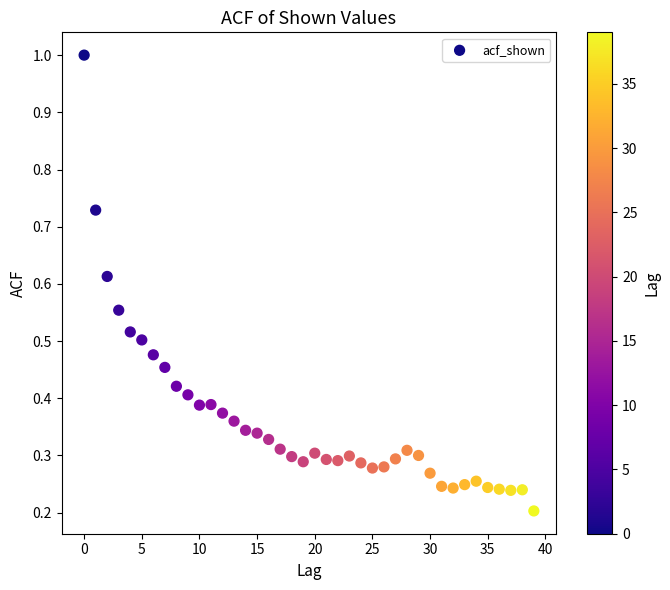

What is the range of Y values (max minus min)?

0.8